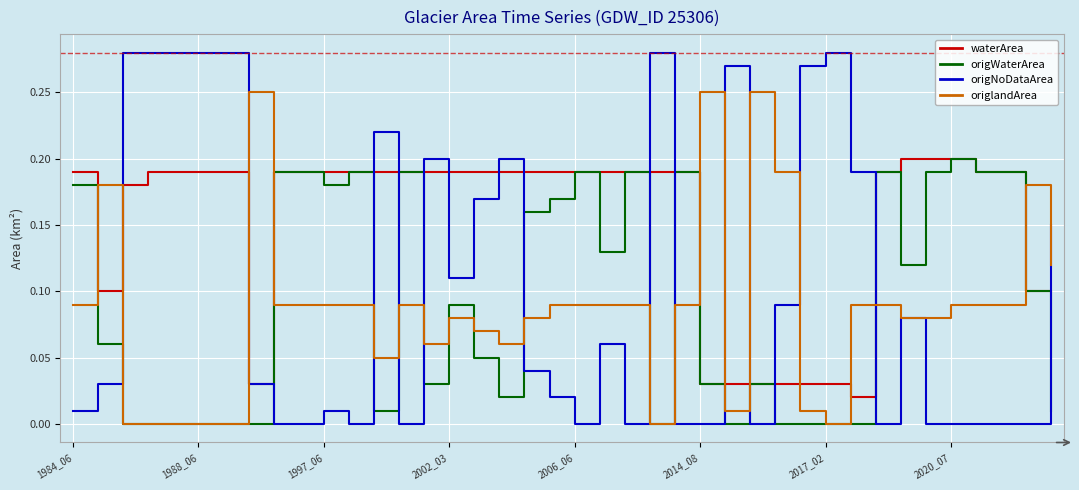

Which series has the largest range (max minus min)?

origNoDataArea